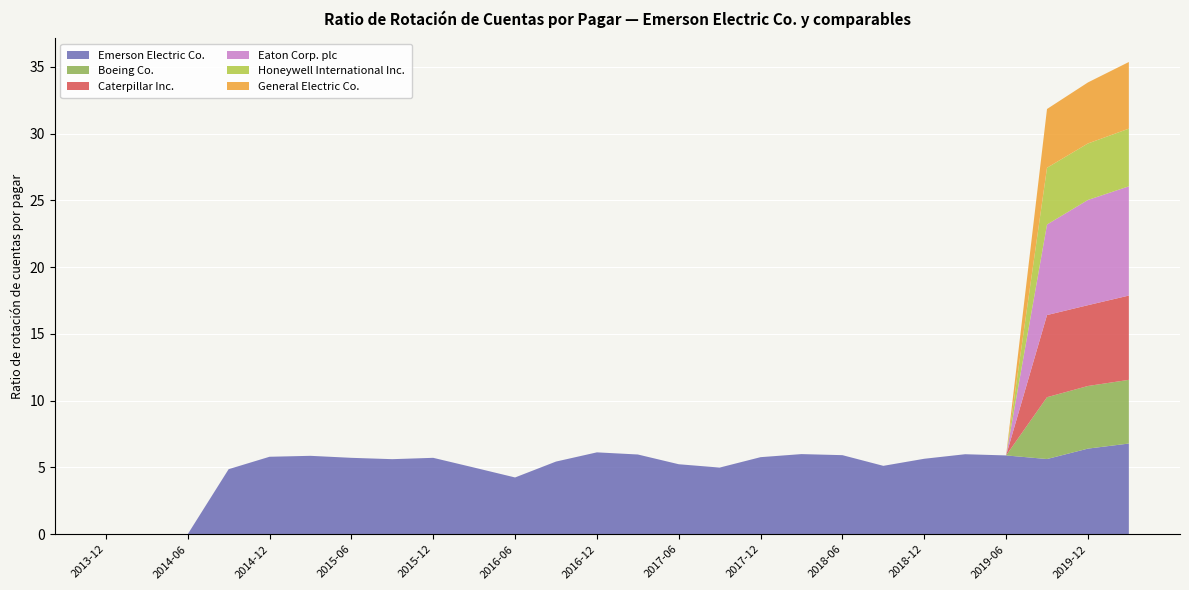

Reading left to right, what are all the values shown in this chart?

Emerson Electric Co.: 0.0	0.0	0.0	4.9	5.8	5.9	5.7	5.6	5.7	5.0	4.2	5.4	6.1	6.0	5.2	5.0	5.8	6.0	5.9	5.1	5.7	6.0	5.9	5.6	6.4	6.8
Boeing Co.: 0.0	0.0	0.0	0.0	0.0	0.0	0.0	0.0	0.0	0.0	0.0	0.0	0.0	0.0	0.0	0.0	0.0	0.0	0.0	0.0	0.0	0.0	0.0	4.6	4.7	4.8
Caterpillar Inc.: 0.0	0.0	0.0	0.0	0.0	0.0	0.0	0.0	0.0	0.0	0.0	0.0	0.0	0.0	0.0	0.0	0.0	0.0	0.0	0.0	0.0	0.0	0.0	6.2	6.0	6.3
Eaton Corp. plc: 0.0	0.0	0.0	0.0	0.0	0.0	0.0	0.0	0.0	0.0	0.0	0.0	0.0	0.0	0.0	0.0	0.0	0.0	0.0	0.0	0.0	0.0	0.0	6.8	7.9	8.2
Honeywell International Inc.: 0.0	0.0	0.0	0.0	0.0	0.0	0.0	0.0	0.0	0.0	0.0	0.0	0.0	0.0	0.0	0.0	0.0	0.0	0.0	0.0	0.0	0.0	0.0	4.2	4.2	4.3
General Electric Co.: 0.0	0.0	0.0	0.0	0.0	0.0	0.0	0.0	0.0	0.0	0.0	0.0	0.0	0.0	0.0	0.0	0.0	0.0	0.0	0.0	0.0	0.0	0.0	4.4	4.6	5.0